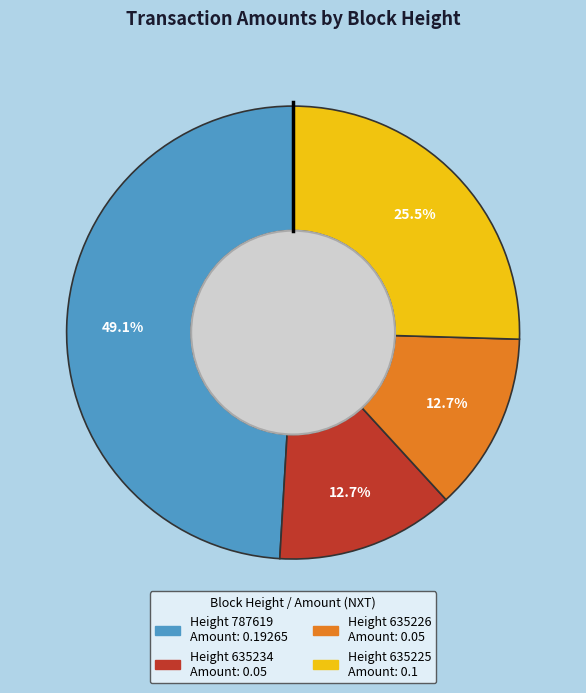

Is there a majority slice in this chart?

No